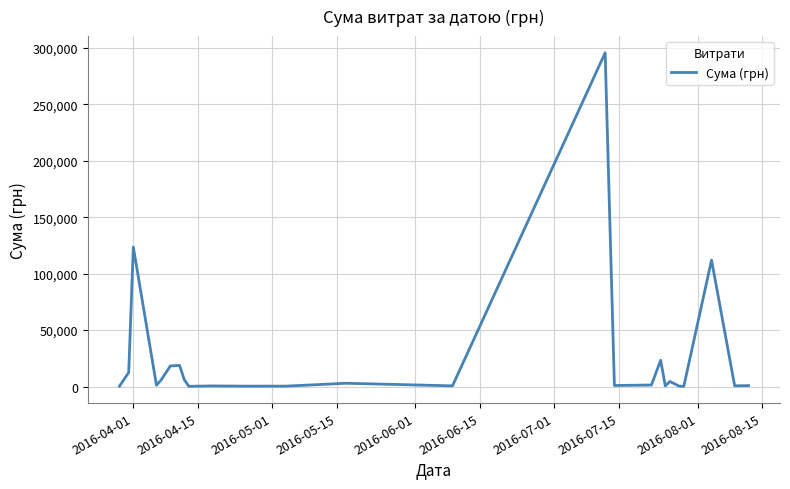

What is the maximum value shown in the chart?

295638.6